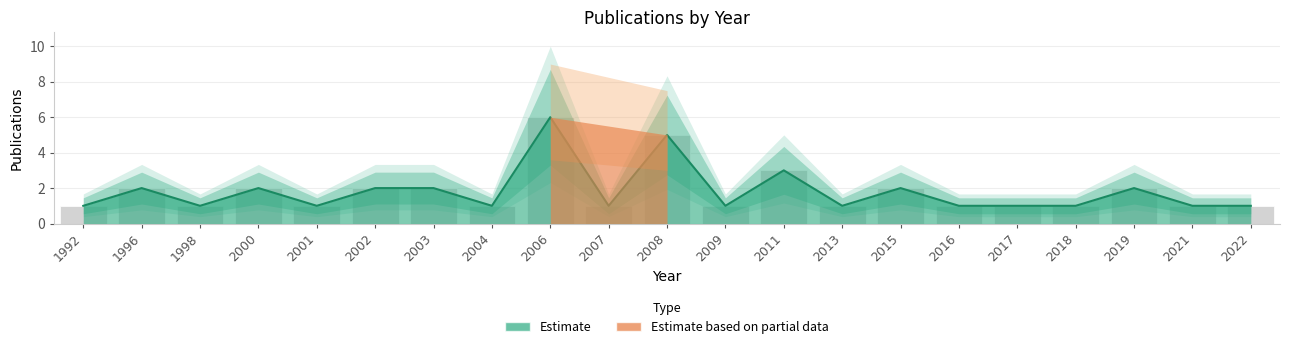

Which label corresponds to the smallest value in the chart?

1992